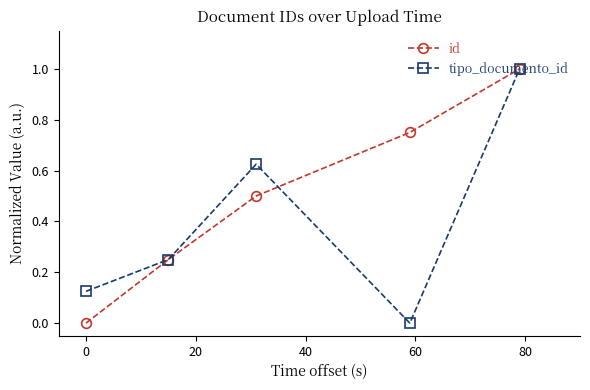

Rank the series by their average value, from highest to lowest.

id, tipo_documento_id